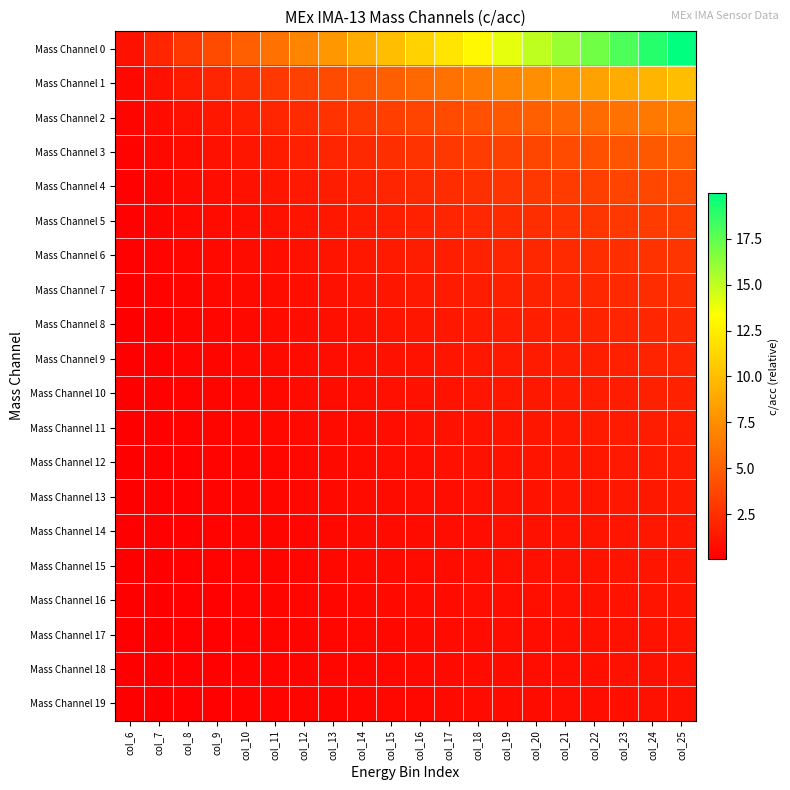

What is the spread (max minus min) of values at col_24?

18.0